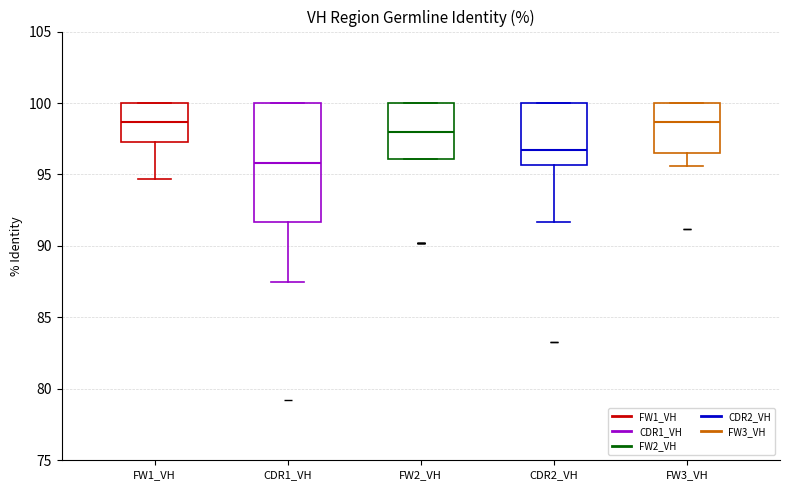

Reading left to right, read every box against the y-axis: the position of its median line, the range the box covers, and the ends of its whiskers. The values are not printed on the chart, so give them approximately, as read against the axis.

FW1_VH: median 98.5, box 97.5 to 100.0, whiskers 94.5 to 100.0
CDR1_VH: median 96.0, box 91.5 to 100.0, whiskers 87.5 to 100.0
FW2_VH: median 98.0, box 96.0 to 100.0, whiskers 96.0 to 100.0
CDR2_VH: median 96.5, box 95.5 to 100.0, whiskers 91.5 to 100.0
FW3_VH: median 98.5, box 96.5 to 100.0, whiskers 95.5 to 100.0